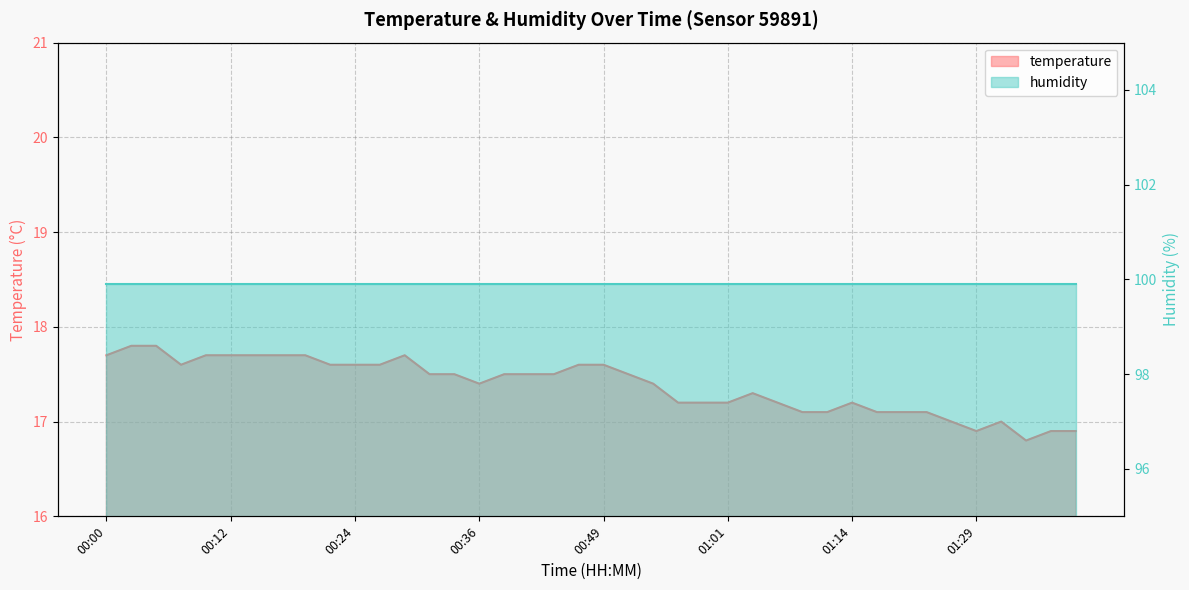

How many interior local valleys (lower than both neighbors) does the data have?

4